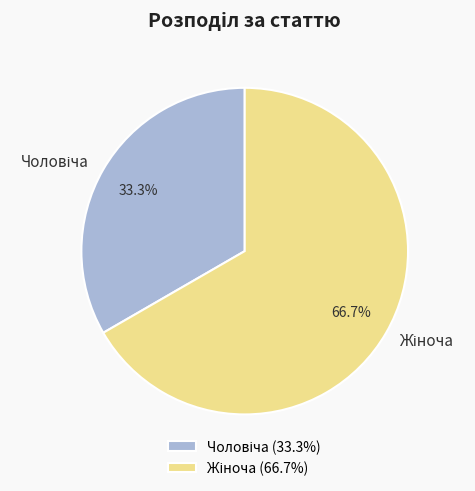

Is there a majority slice in this chart?

Yes